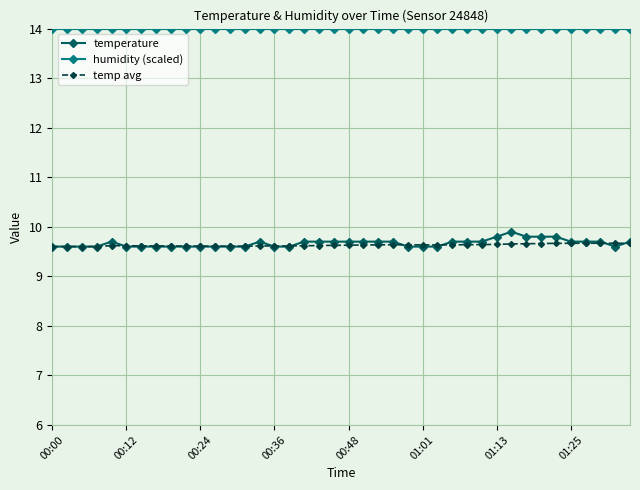

Which series has the largest range (max minus min)?

temperature